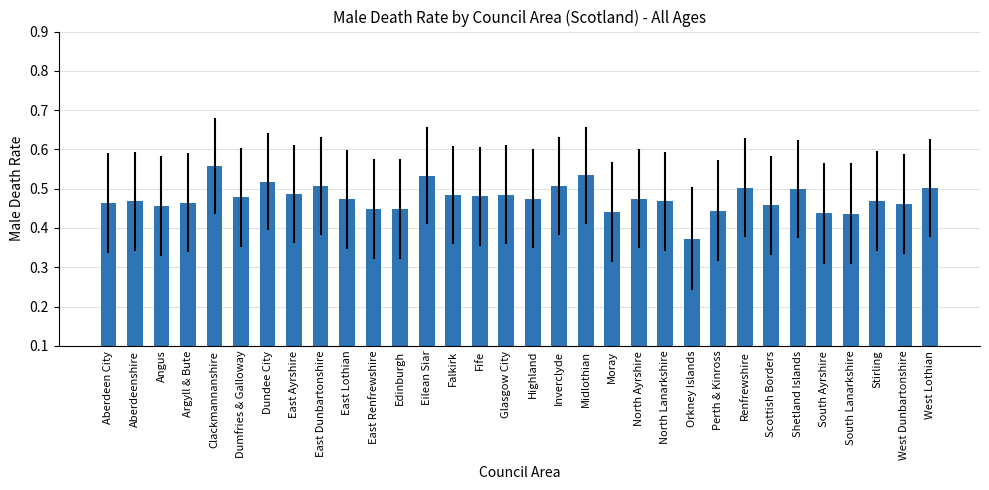

True or false: the data shows 0.7 at Angus.

False